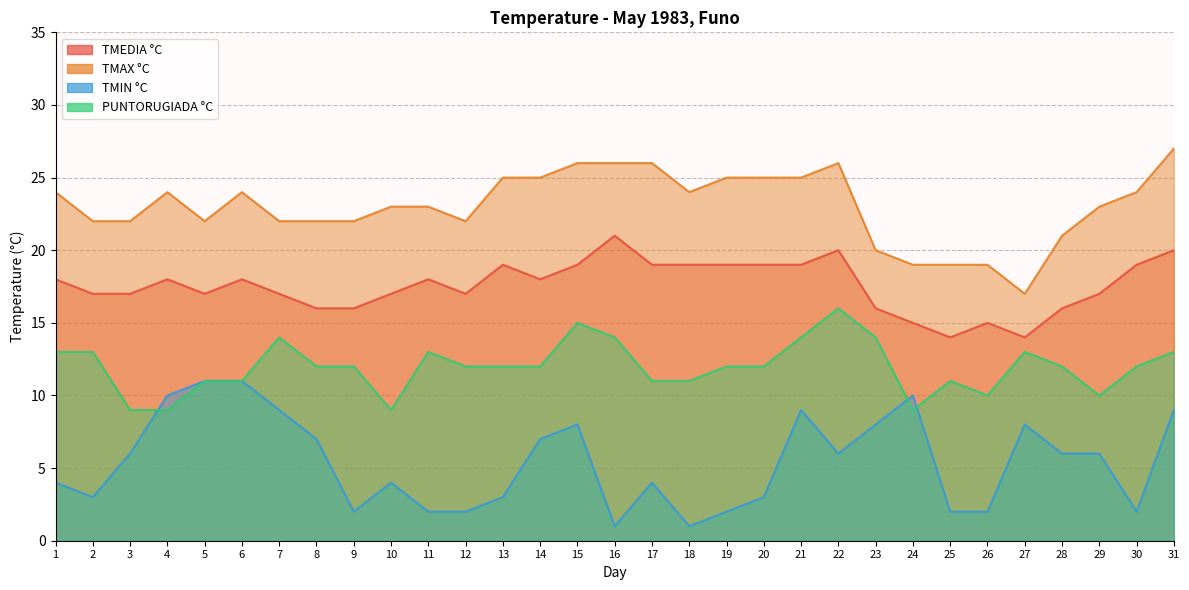

How many lines are shown in the chart?

4